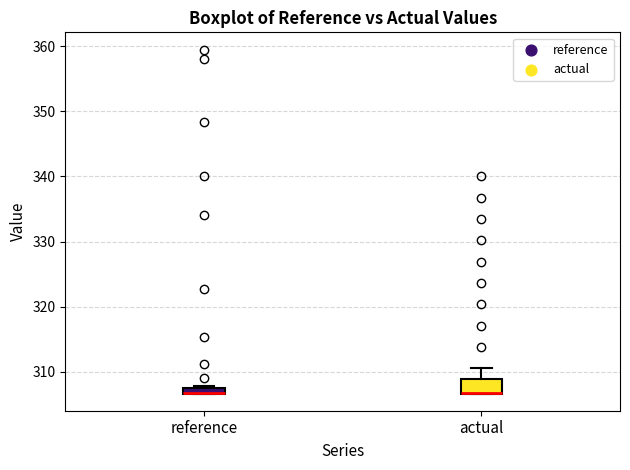

Comparing the boxes themselves (not the whiskers), which one is the tallest?

actual